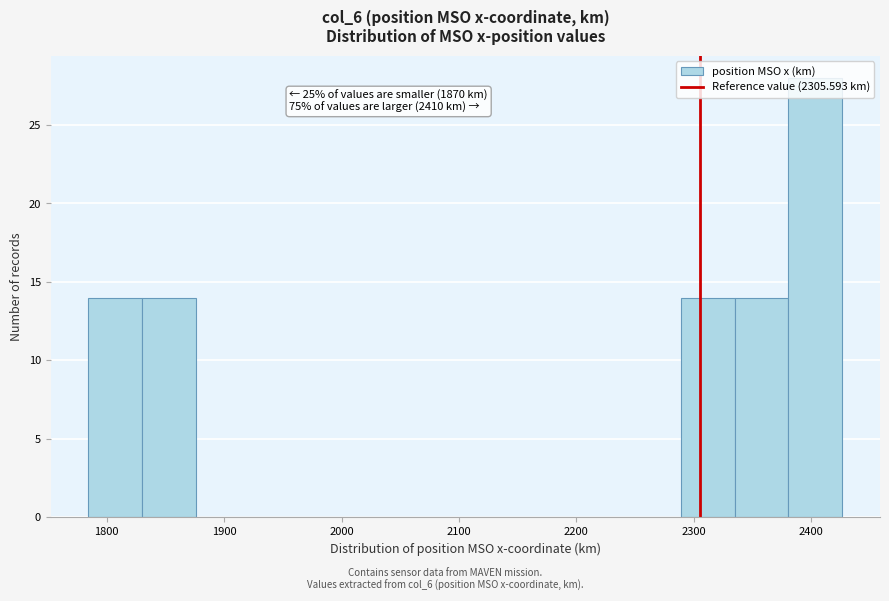

Which range on the x-axis has the tallest bar?

2380 to 2430